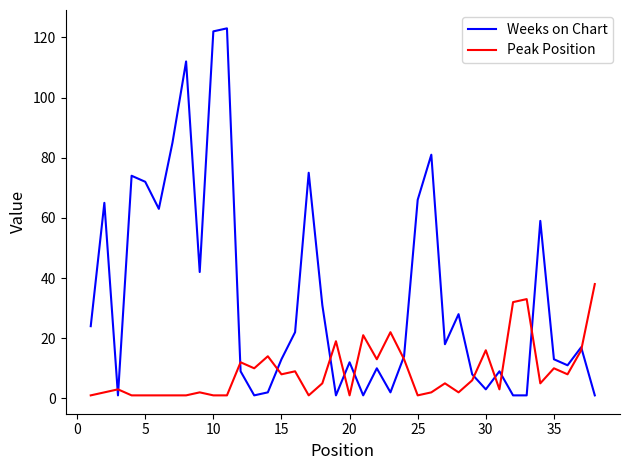

What is the highest value of the Peak Position series?

38